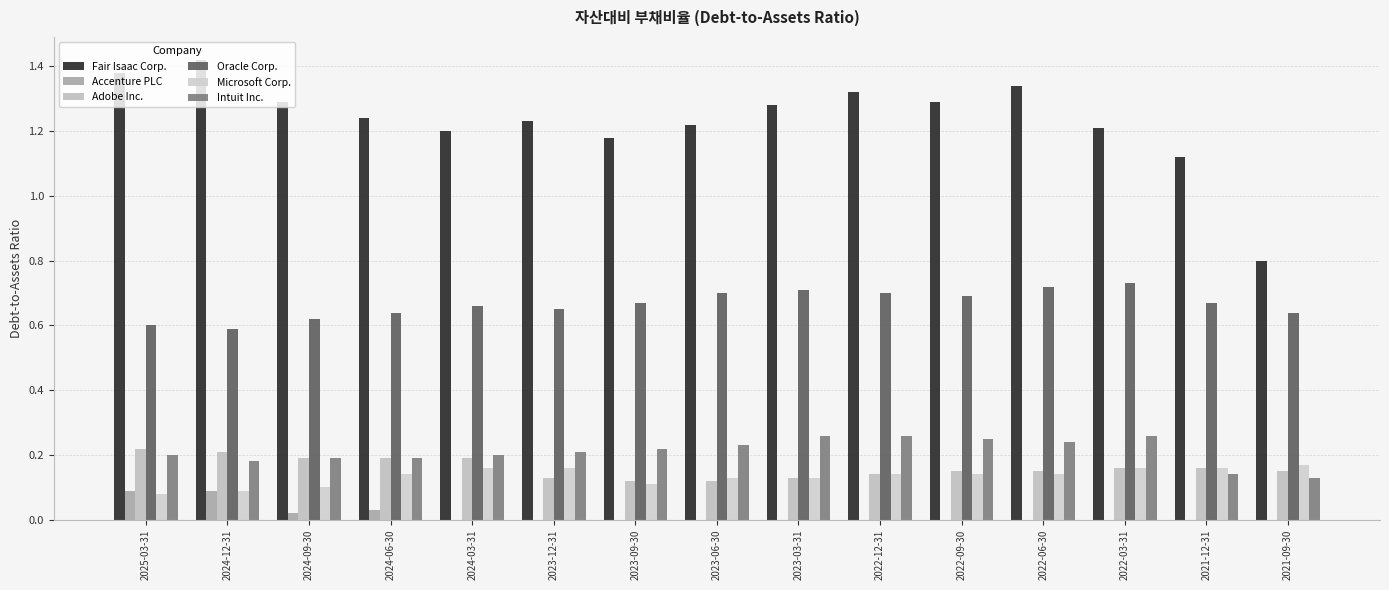

Reading left to right, transcribe all the data shown in this chart.

Fair Isaac Corp.: 2025-03-31=1.4	2024-12-31=1.4	2024-09-30=1.3	2024-06-30=1.2	2024-03-31=1.2	2023-12-31=1.2	2023-09-30=1.2	2023-06-30=1.2	2023-03-31=1.3	2022-12-31=1.3	2022-09-30=1.3	2022-06-30=1.3	2022-03-31=1.2	2021-12-31=1.1	2021-09-30=0.8
Accenture PLC: 2025-03-31=0.1	2024-12-31=0.1	2024-09-30=0.0	2024-06-30=0.0	2024-03-31=0.0	2023-12-31=0.0	2023-09-30=0.0	2023-06-30=0.0	2023-03-31=0.0	2022-12-31=0.0	2022-09-30=0.0	2022-06-30=0.0	2022-03-31=0.0	2021-12-31=0.0	2021-09-30=0.0
Adobe Inc.: 2025-03-31=0.2	2024-12-31=0.2	2024-09-30=0.2	2024-06-30=0.2	2024-03-31=0.2	2023-12-31=0.1	2023-09-30=0.1	2023-06-30=0.1	2023-03-31=0.1	2022-12-31=0.1	2022-09-30=0.1	2022-06-30=0.1	2022-03-31=0.2	2021-12-31=0.2	2021-09-30=0.1
Oracle Corp.: 2025-03-31=0.6	2024-12-31=0.6	2024-09-30=0.6	2024-06-30=0.6	2024-03-31=0.7	2023-12-31=0.7	2023-09-30=0.7	2023-06-30=0.7	2023-03-31=0.7	2022-12-31=0.7	2022-09-30=0.7	2022-06-30=0.7	2022-03-31=0.7	2021-12-31=0.7	2021-09-30=0.6
Microsoft Corp.: 2025-03-31=0.1	2024-12-31=0.1	2024-09-30=0.1	2024-06-30=0.1	2024-03-31=0.2	2023-12-31=0.2	2023-09-30=0.1	2023-06-30=0.1	2023-03-31=0.1	2022-12-31=0.1	2022-09-30=0.1	2022-06-30=0.1	2022-03-31=0.2	2021-12-31=0.2	2021-09-30=0.2
Intuit Inc.: 2025-03-31=0.2	2024-12-31=0.2	2024-09-30=0.2	2024-06-30=0.2	2024-03-31=0.2	2023-12-31=0.2	2023-09-30=0.2	2023-06-30=0.2	2023-03-31=0.3	2022-12-31=0.3	2022-09-30=0.2	2022-06-30=0.2	2022-03-31=0.3	2021-12-31=0.1	2021-09-30=0.1